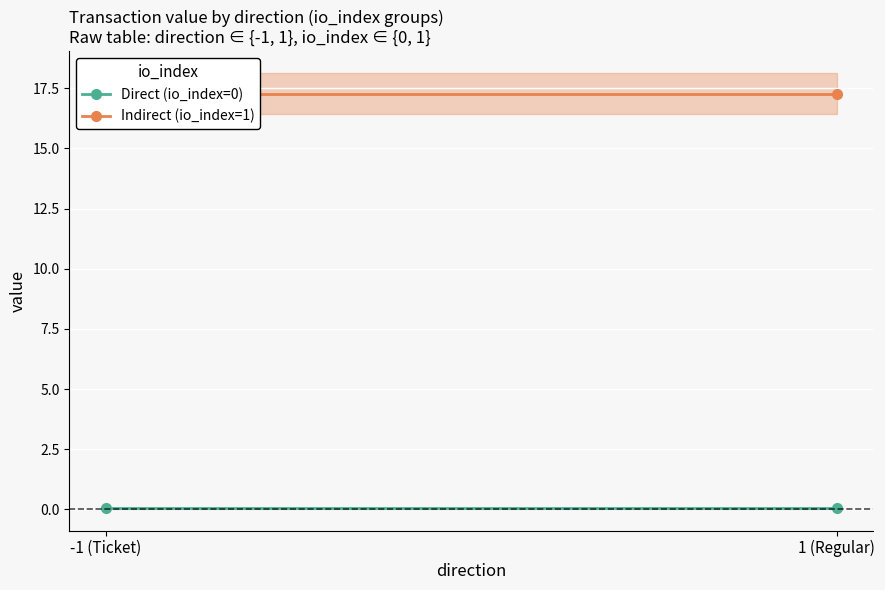

Reading left to right, list all the values displayed in this chart.

Direct (io_index=0): -1 (Ticket)=0.0	1 (Regular)=0.0
Indirect (io_index=1): -1 (Ticket)=17.3	1 (Regular)=17.3